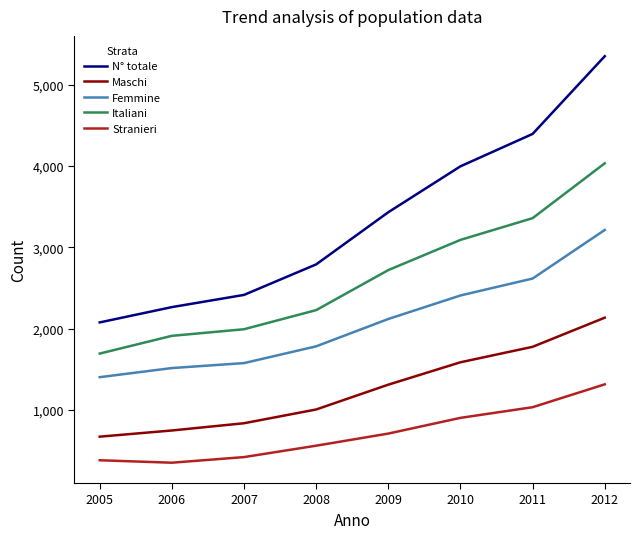

Between 2011 and 2012, which series saw the biggest shift?

N° totale